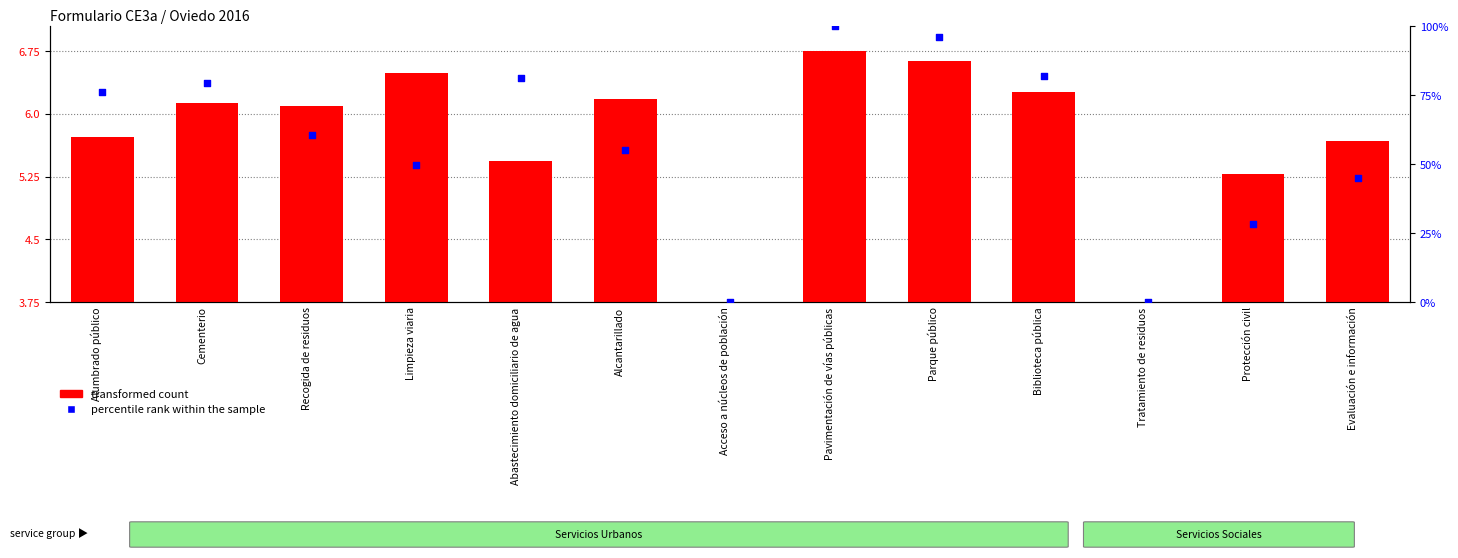

At which category is the sum across all series the highest?

Pavimentación de vías públicas